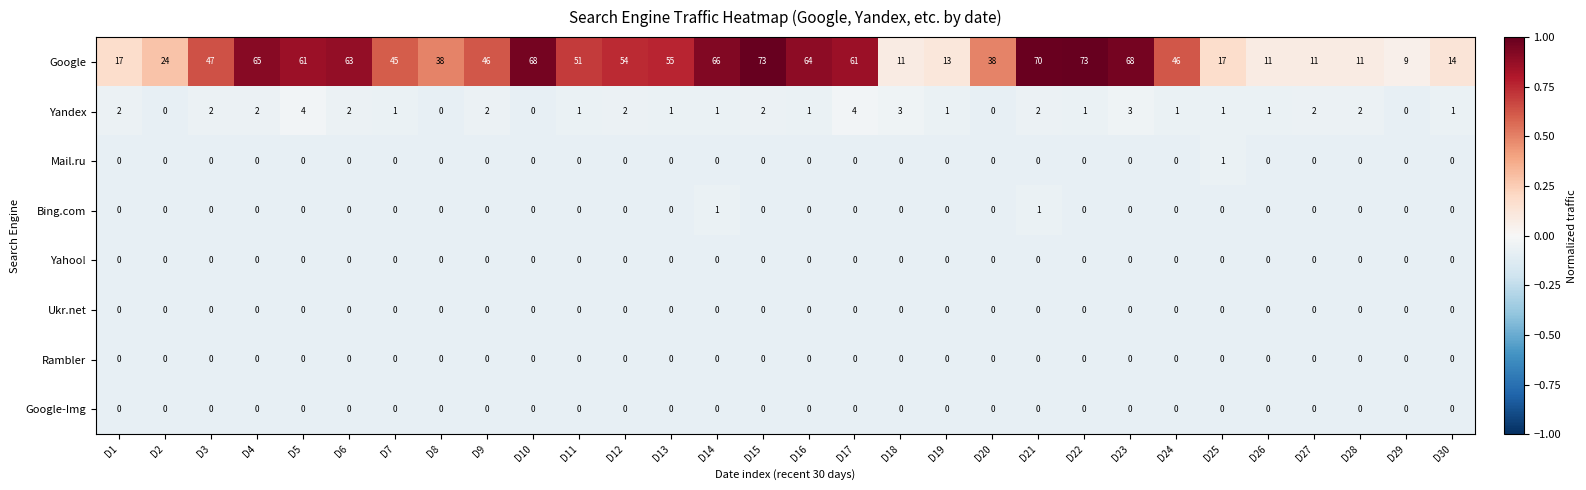

Which series has the largest range (max minus min)?

Google